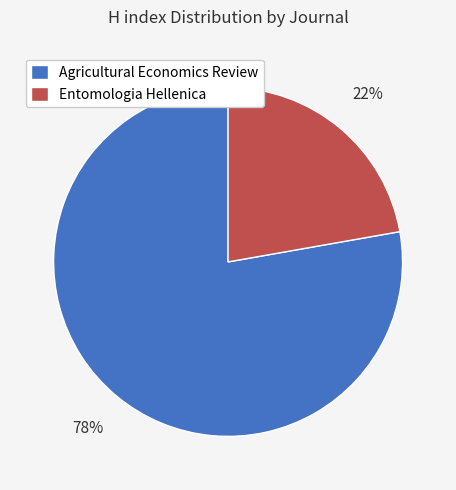

The Entomologia Hellenica slice represents 22% of the pie. True or false?

True